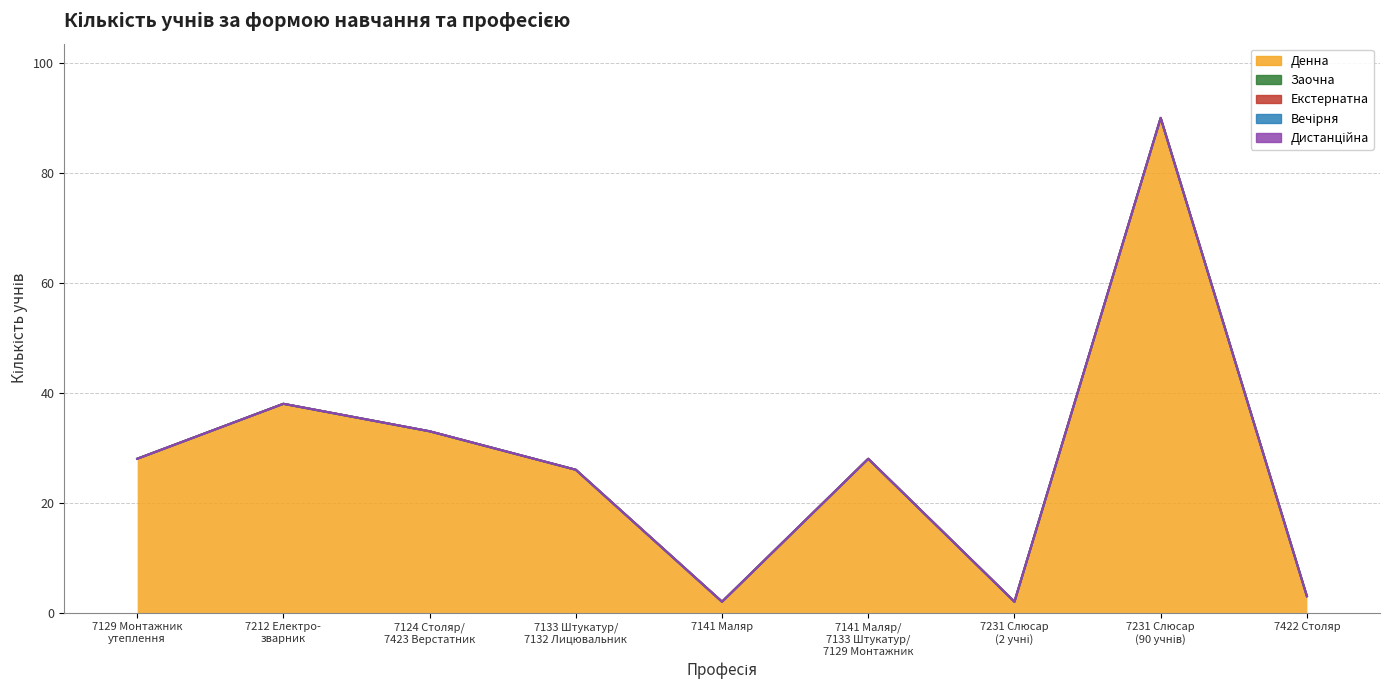

Reading left to right, transcribe all the data shown in this chart.

Денна: 28	38	33	26	2	28	2	90	3
Заочна: 0	0	0	0	0	0	0	0	0
Екстернатна: 0	0	0	0	0	0	0	0	0
Вечірня: 0	0	0	0	0	0	0	0	0
Дистанційна: 0	0	0	0	0	0	0	0	0